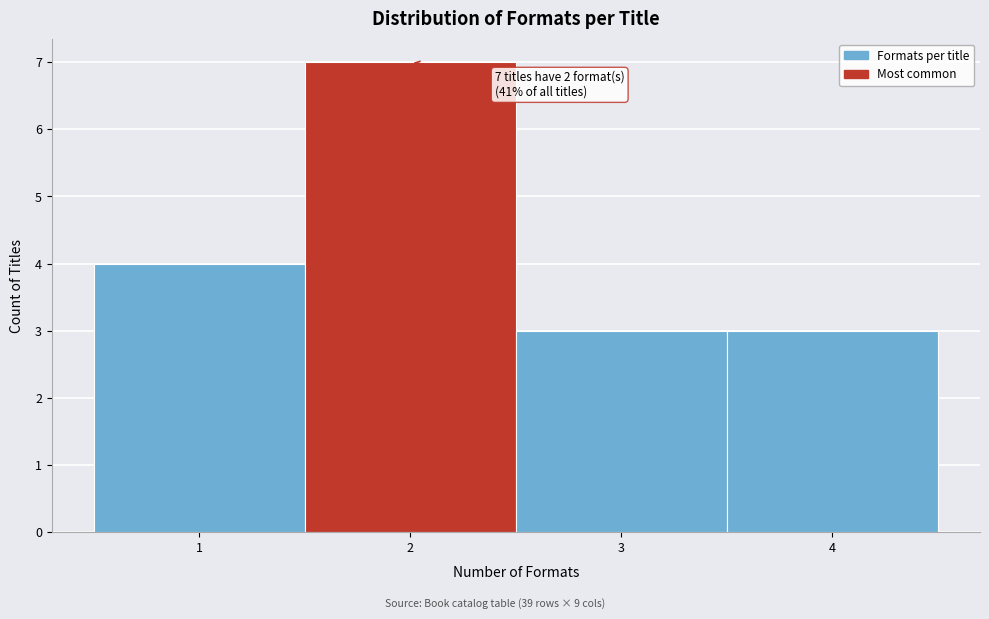

Which range on the x-axis has the tallest bar?

1.5 to 2.5